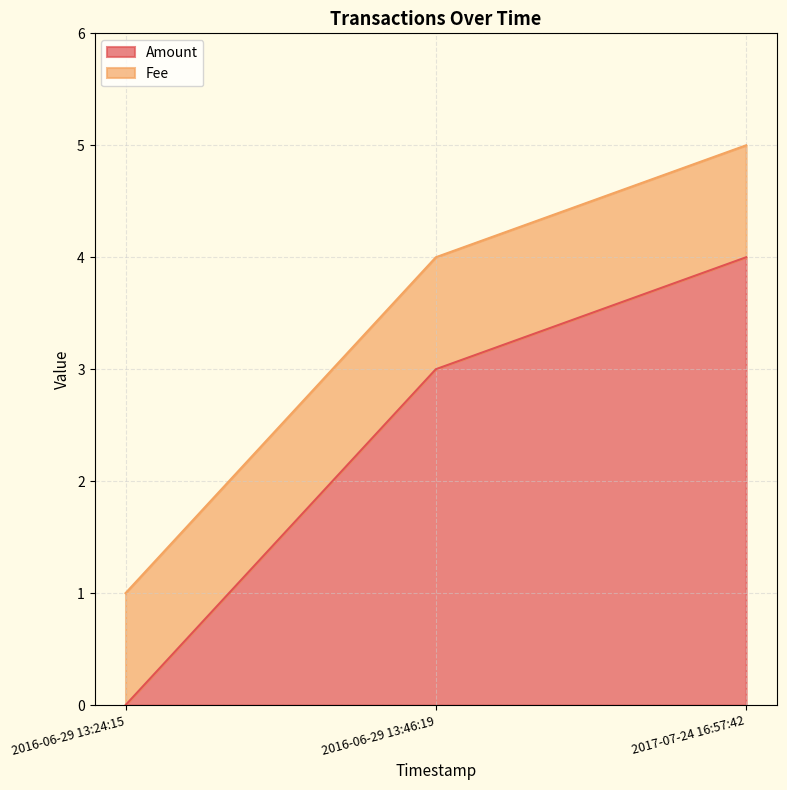

What position from the right is 2017-07-24 16:57:42?

1